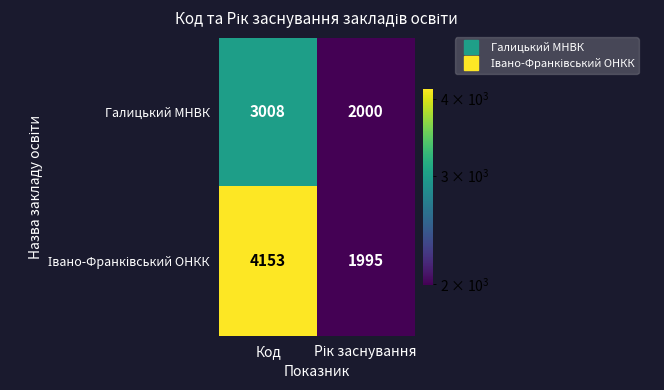

What is the maximum value shown in the chart?

4153